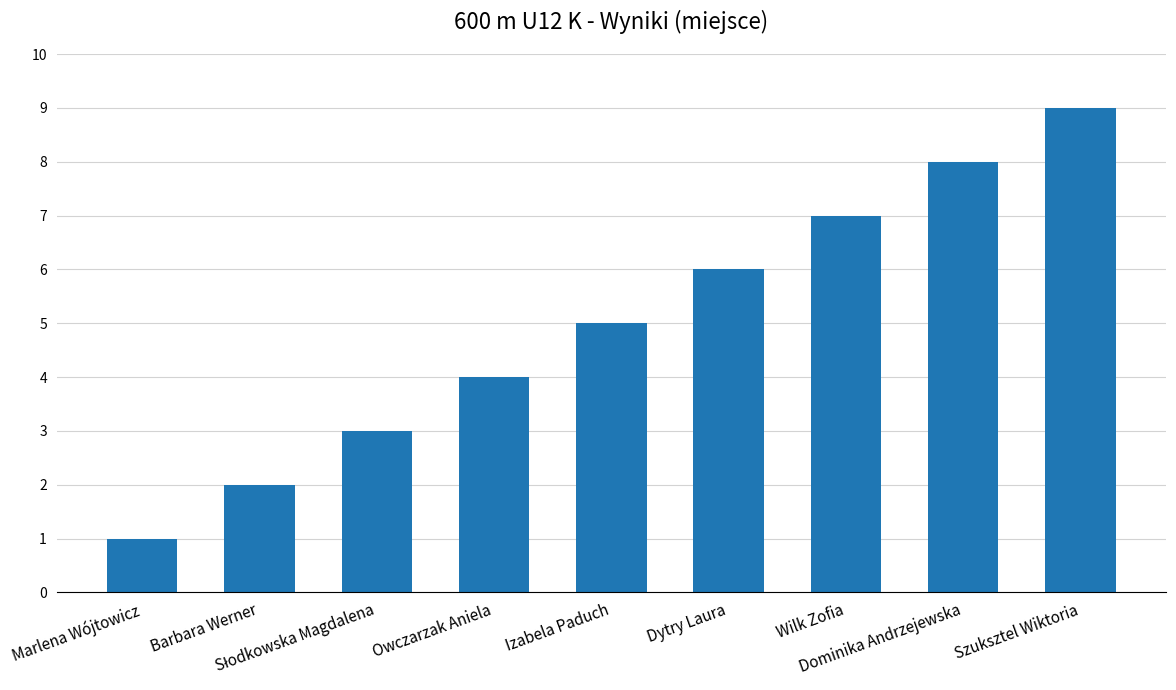

At which label is the value closest to 5?

Izabela Paduch